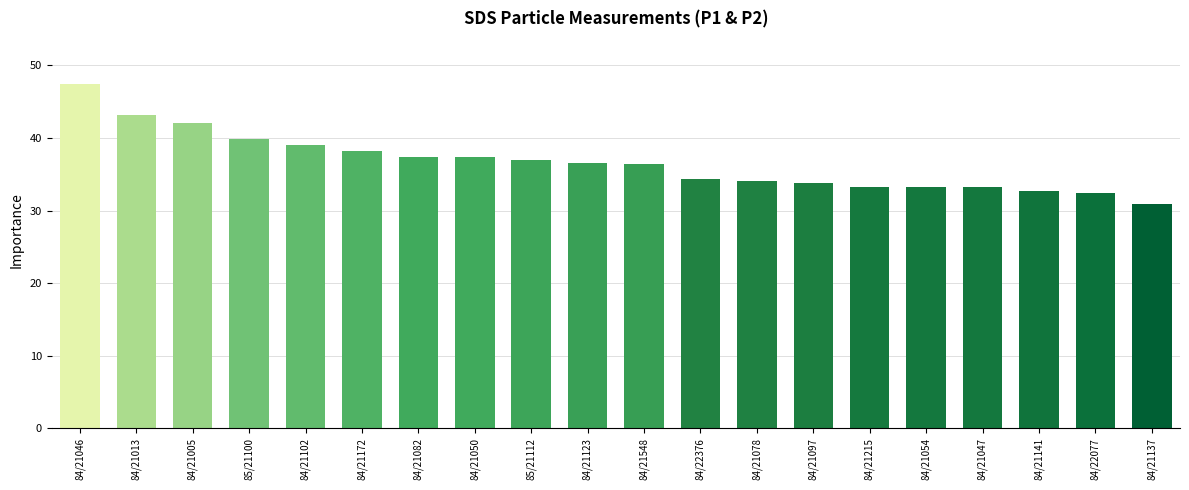

Approximately how many times larger is the value at 84/21078 compared to 84/21097?

1.0